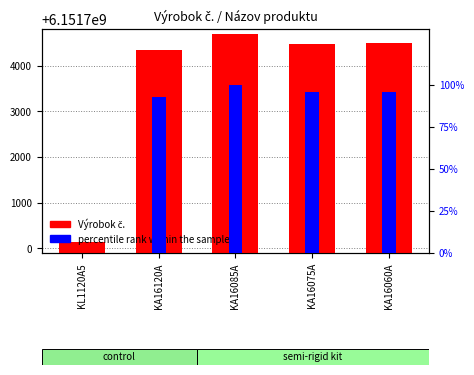

Where does the percentile rank within the sample series first go above 95?

KA16085A